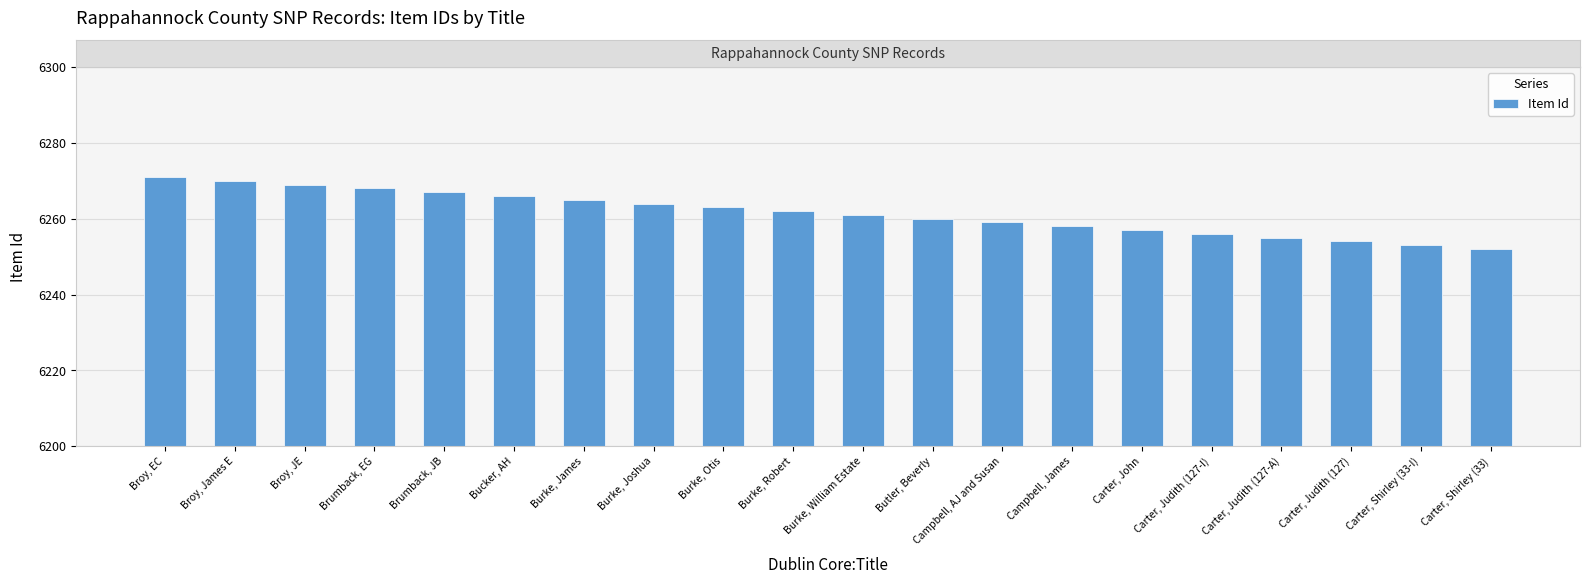

What is the average value?

6262